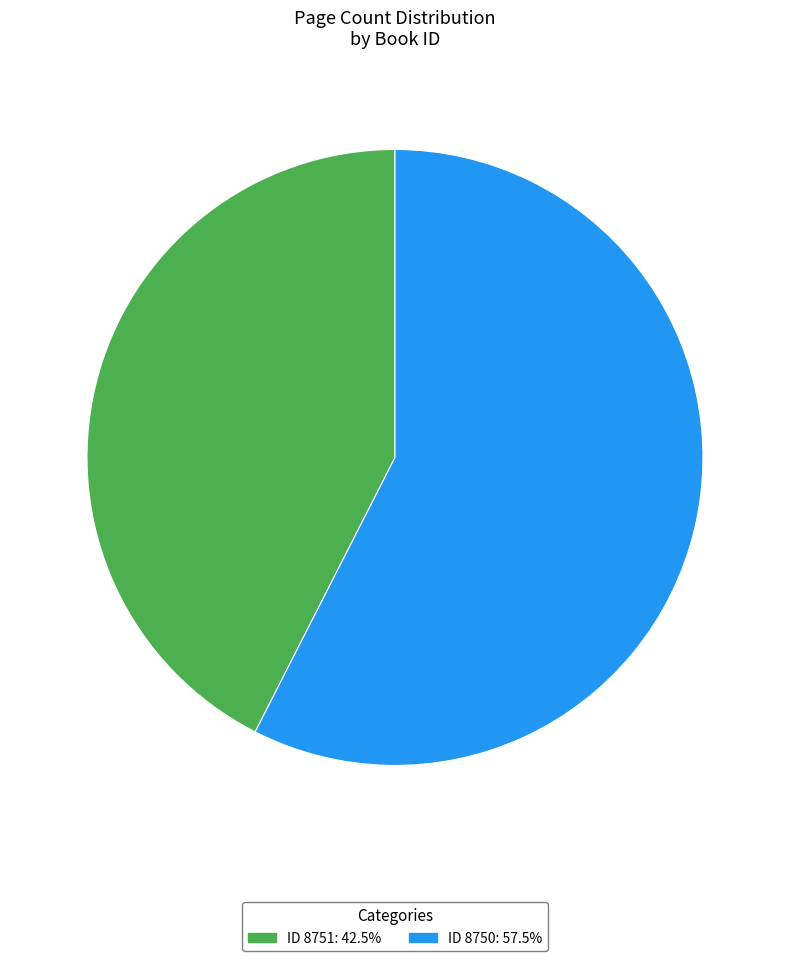

How many slices are in this pie chart?

2